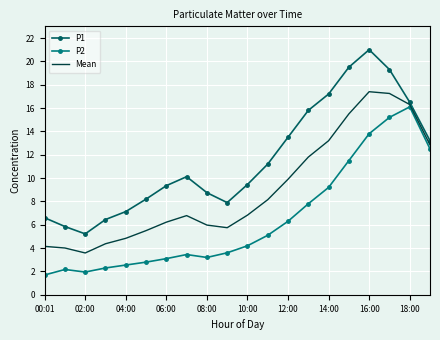

Which series has the largest total across all categories?

P1